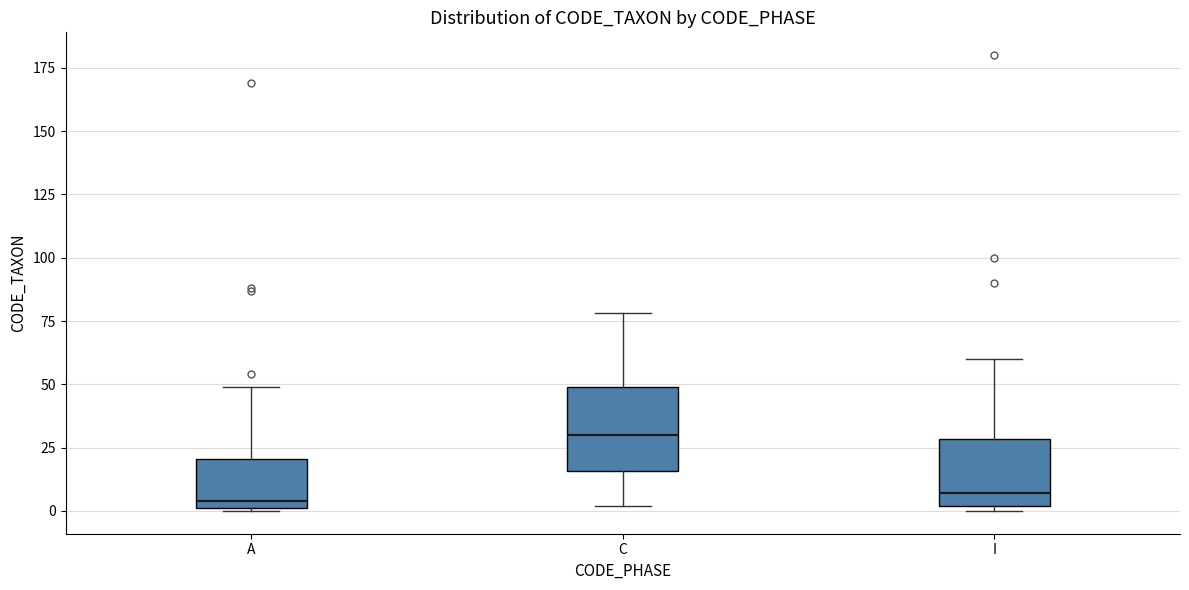

Which box has the highest median line?

C